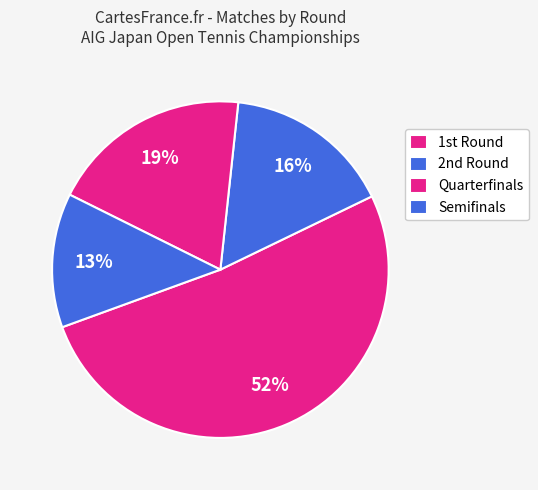

Which slice is the largest?

1st Round